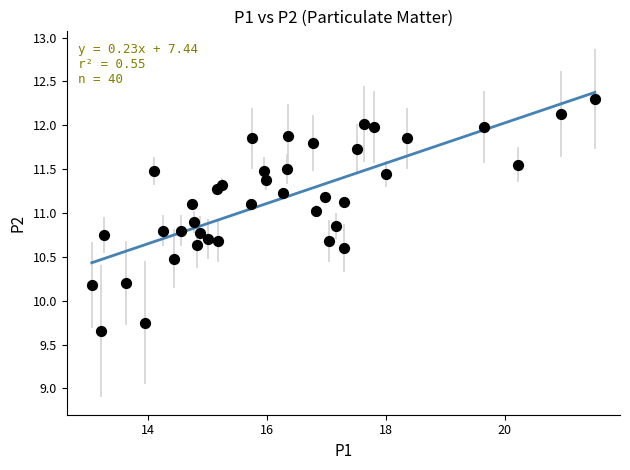

Count the number of points in this scatter plot.

40